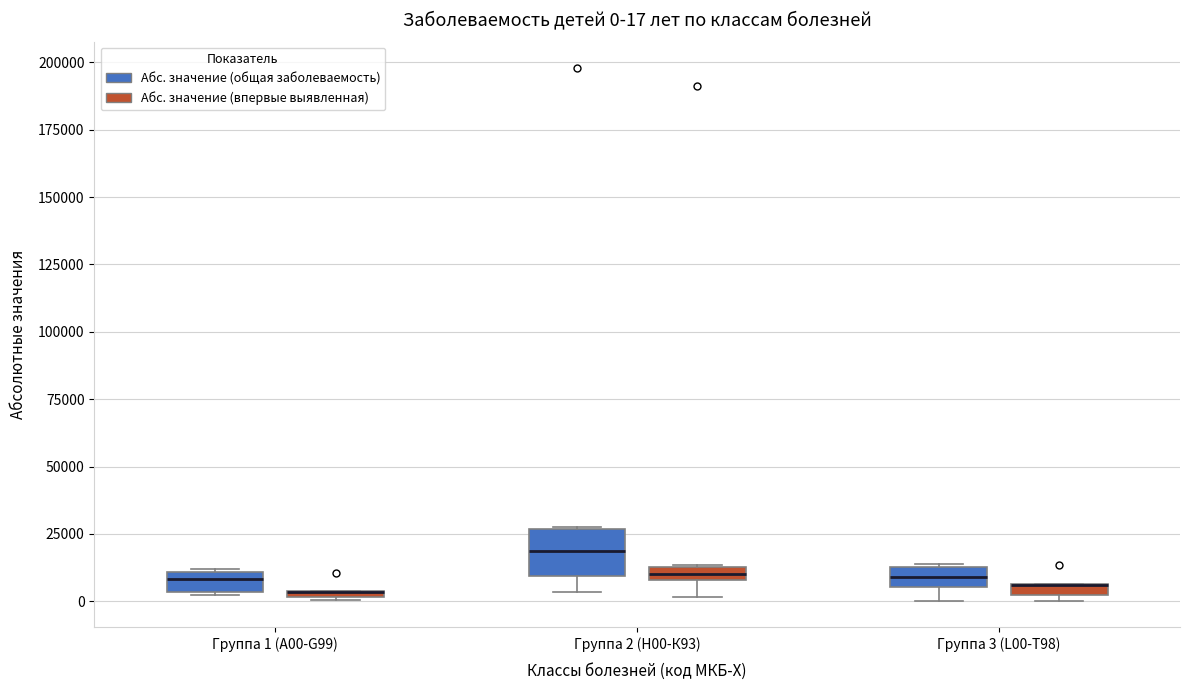

Comparing the boxes themselves (not the whiskers), which one is the tallest?

Группа 2 (Н00-К93) (Абс. значение (общая заболеваемость))